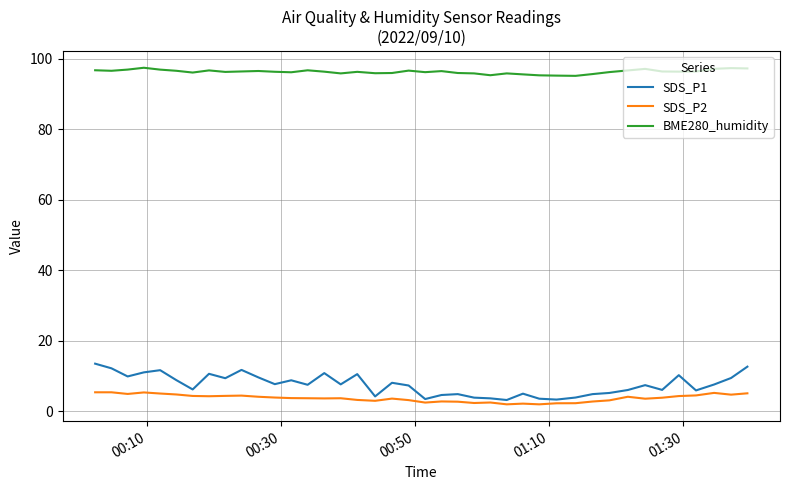

True or false: SDS_P2 and BME280_humidity intersect in this chart.

False